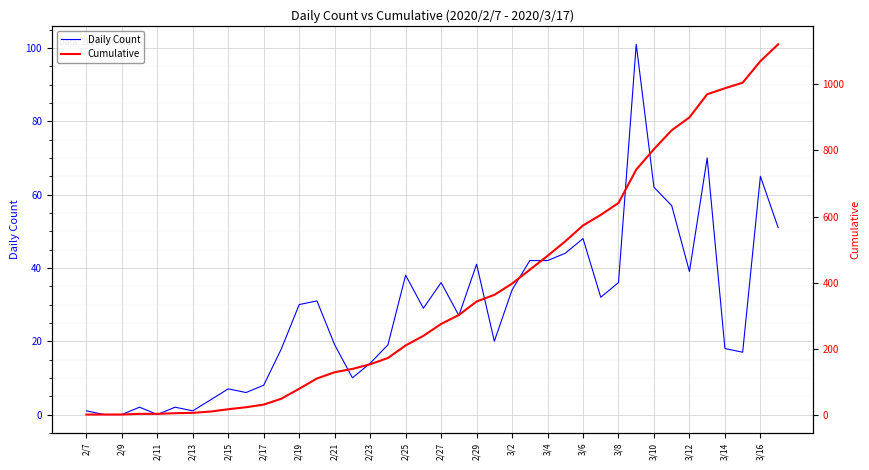

At which label does Cumulative reach its minimum?

2/7